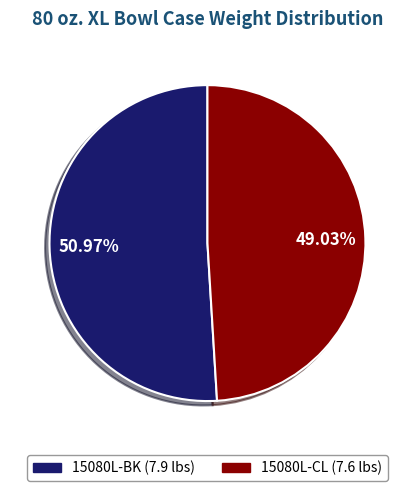

Is the sum of 15080L-BK and 15080L-CL greater than half?

Yes